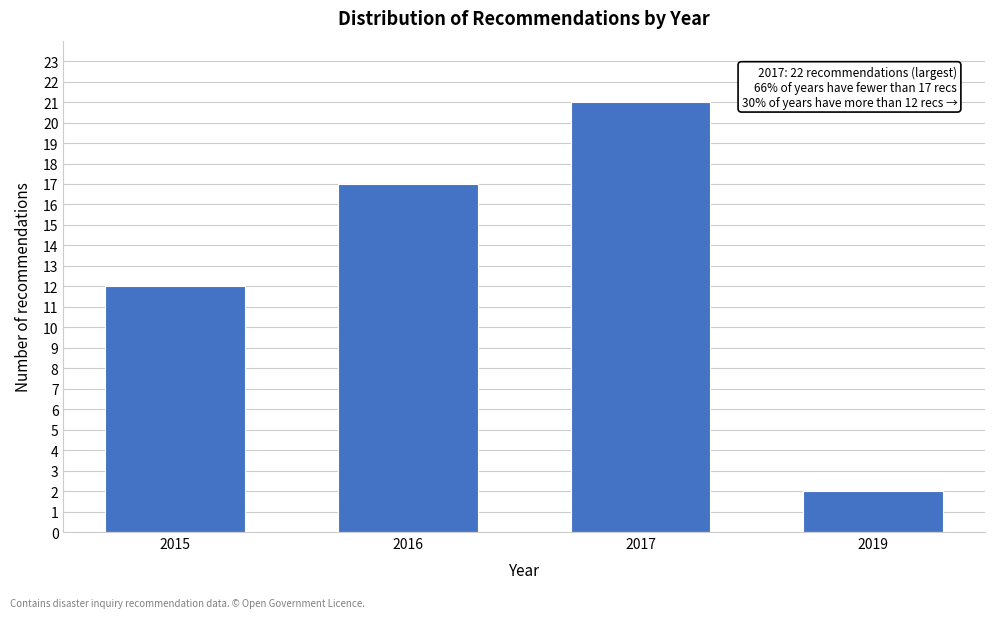

Reading left to right, list all the values displayed in this chart.

2015=12	2016=17	2017=21	2019=2